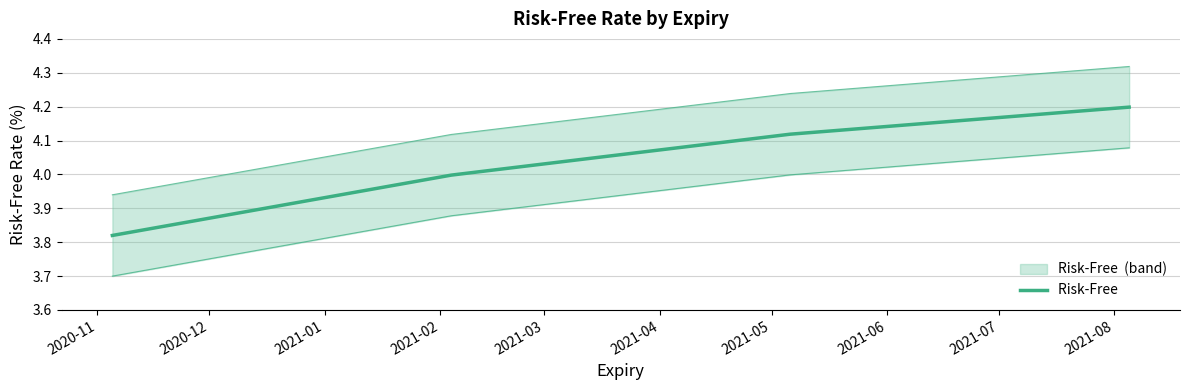

What is the value of the 4th point from the left?

4.2